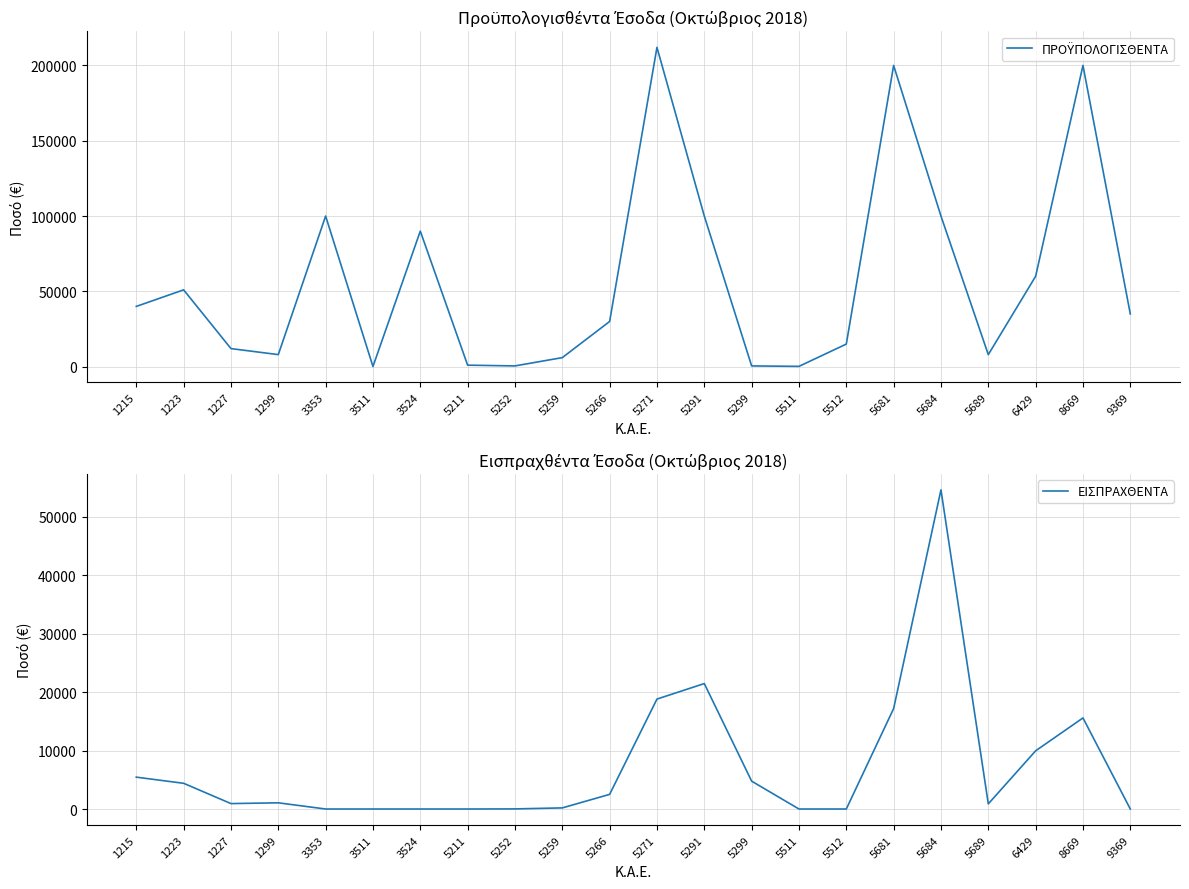

Which series has the largest total across all categories?

ΠΡΟΫΠΟΛΟΓΙΣΘΕΝΤΑ